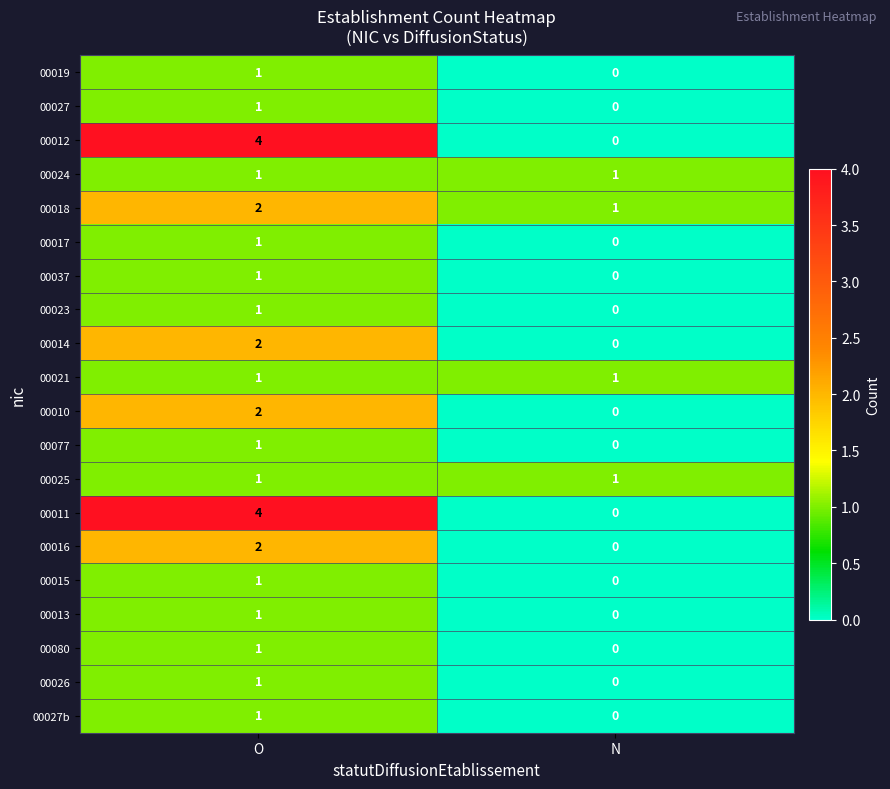

Where is 00015 nearest to the value 0?

N